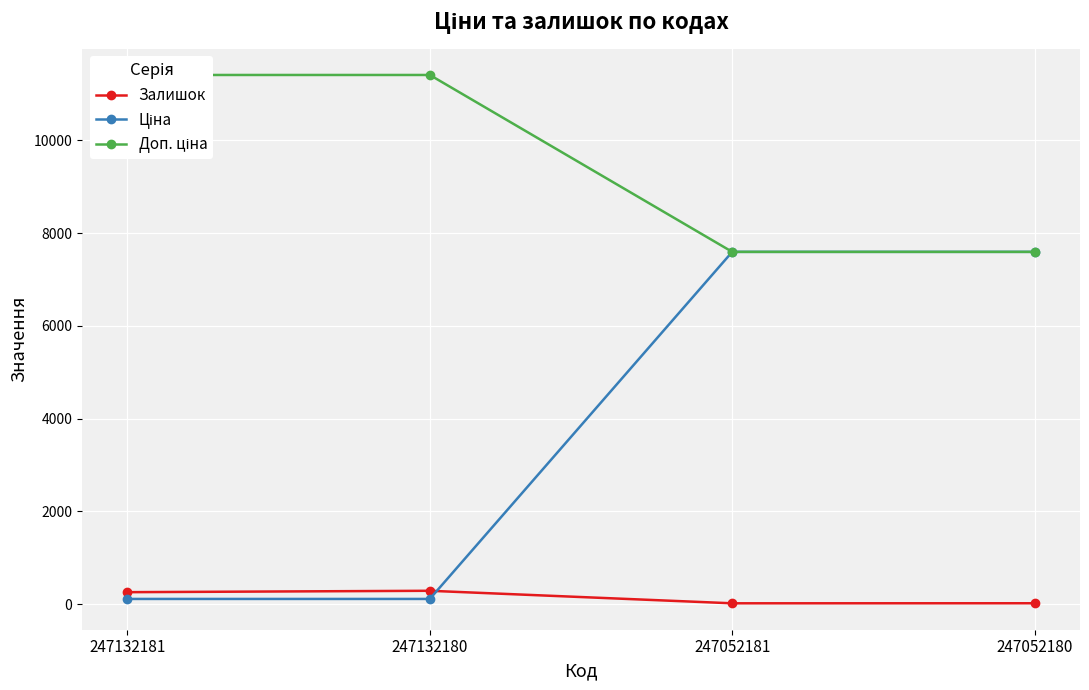

Which series has the widest spread of values?

Ціна